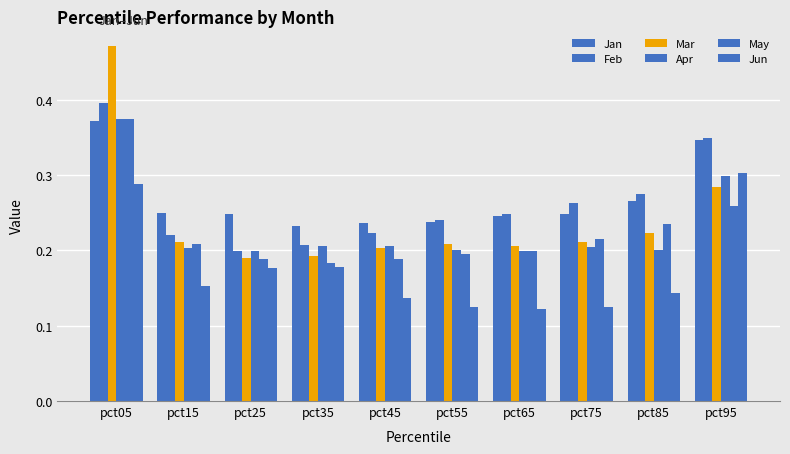

At which label is Apr closest to 0?

pct25